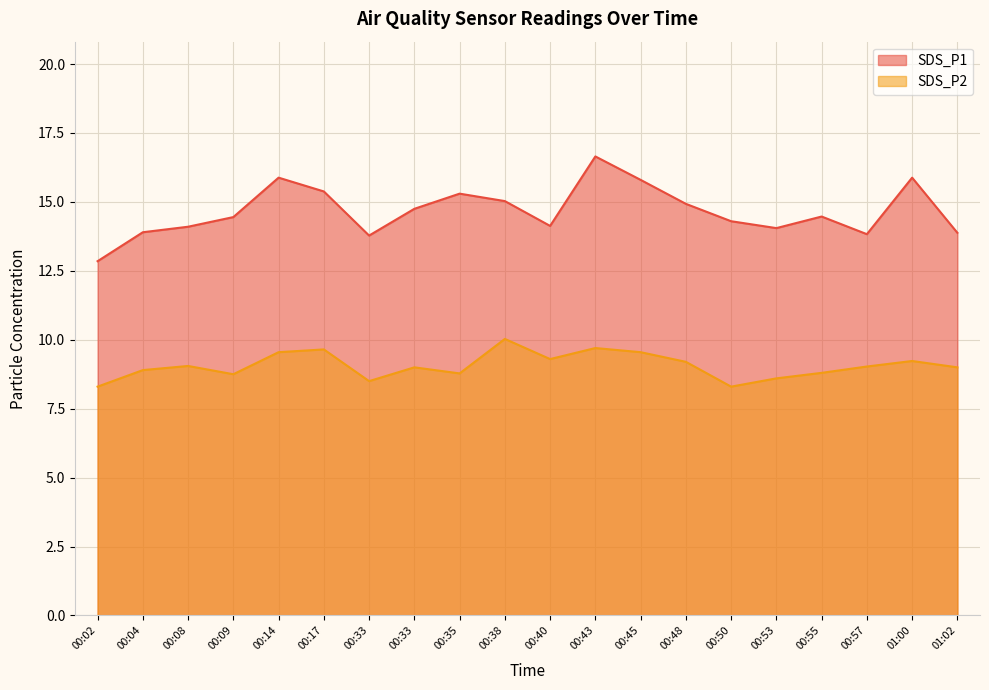

Which series has the largest range (max minus min)?

SDS_P1